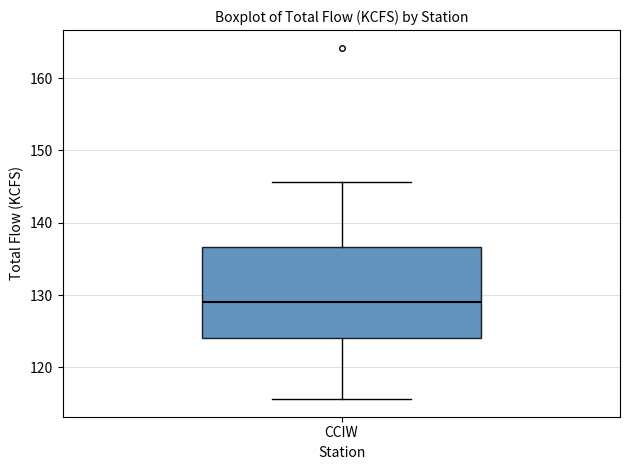

Transcribe this box plot: give where the median line is, the range the box spans, and where the two whiskers end, as read against the y-axis. The values are not printed on the chart, so give them approximately, as read against the axis.

median 129, box 124 to 137, whiskers 116 to 146